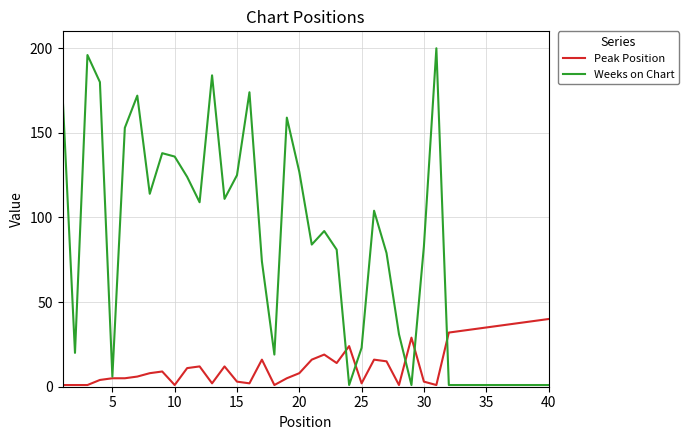

Which series has the widest spread of values?

Weeks on Chart